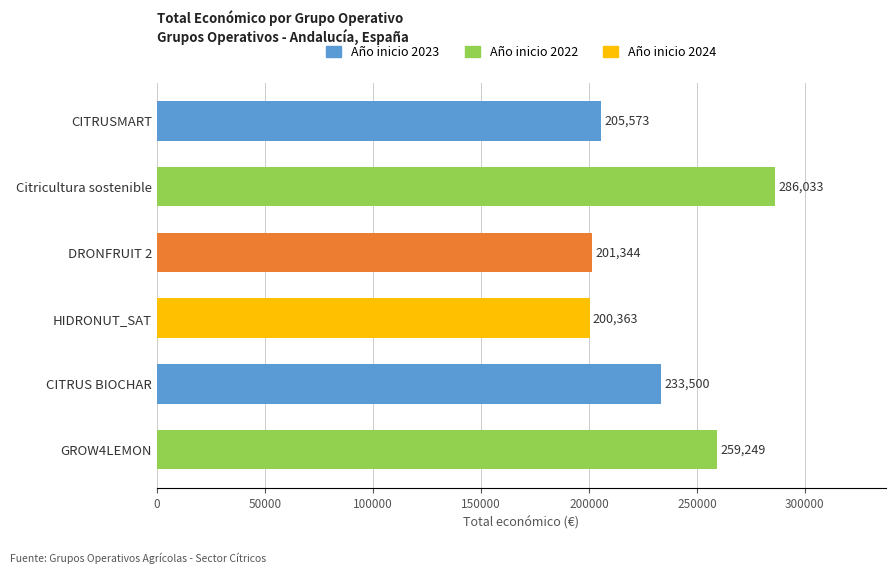

What is the minimum value shown in the chart?

200363